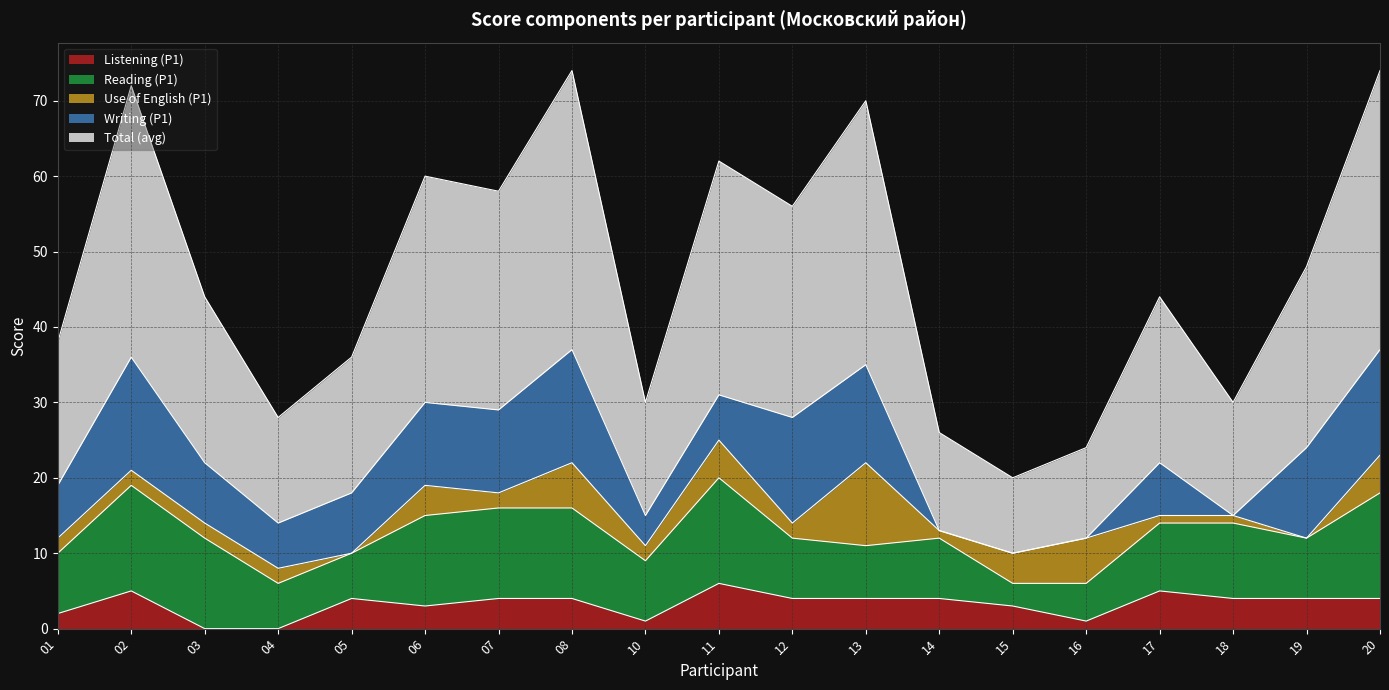

The value of Reading (P1) at 13 is 7. True or false?

True